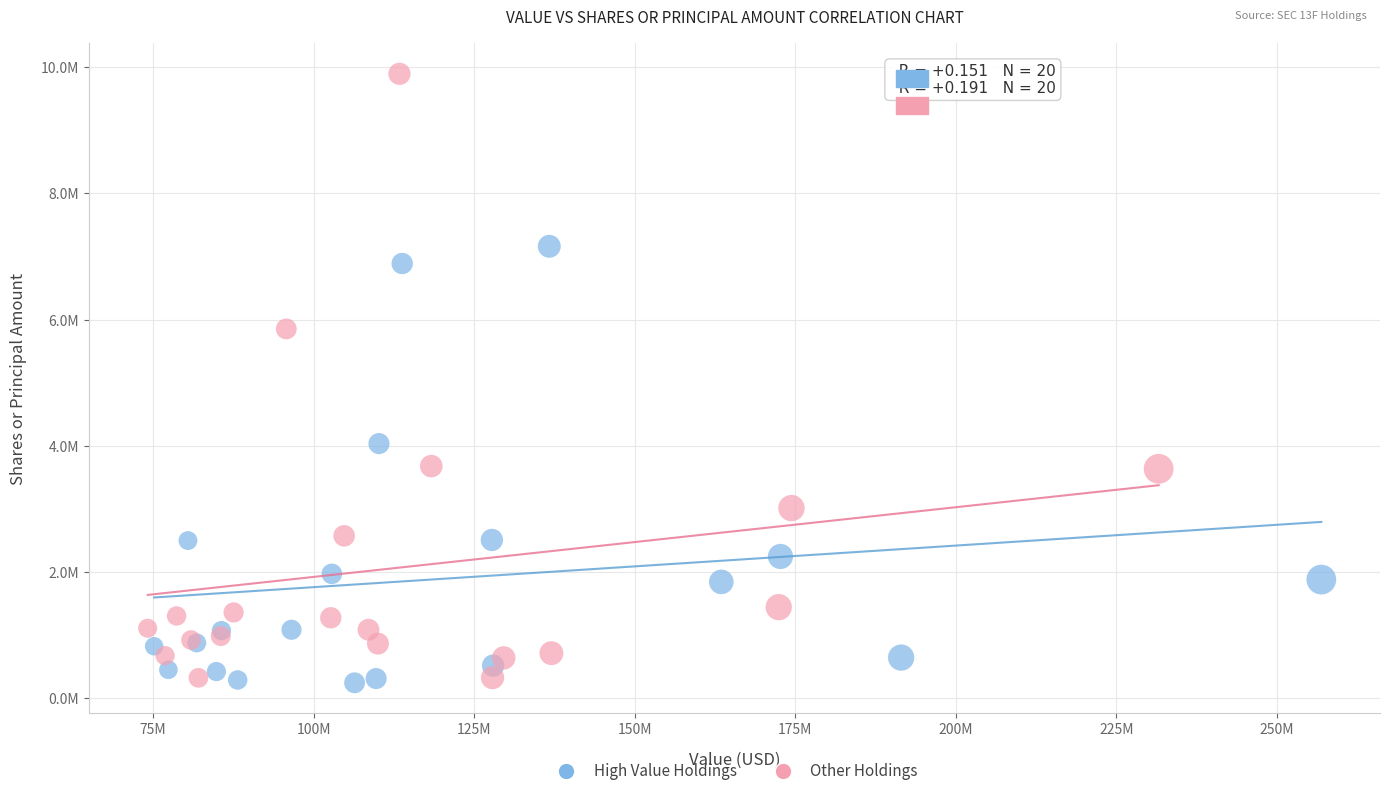

What are all the series names shown in the legend?

High Value Holdings, Other Holdings